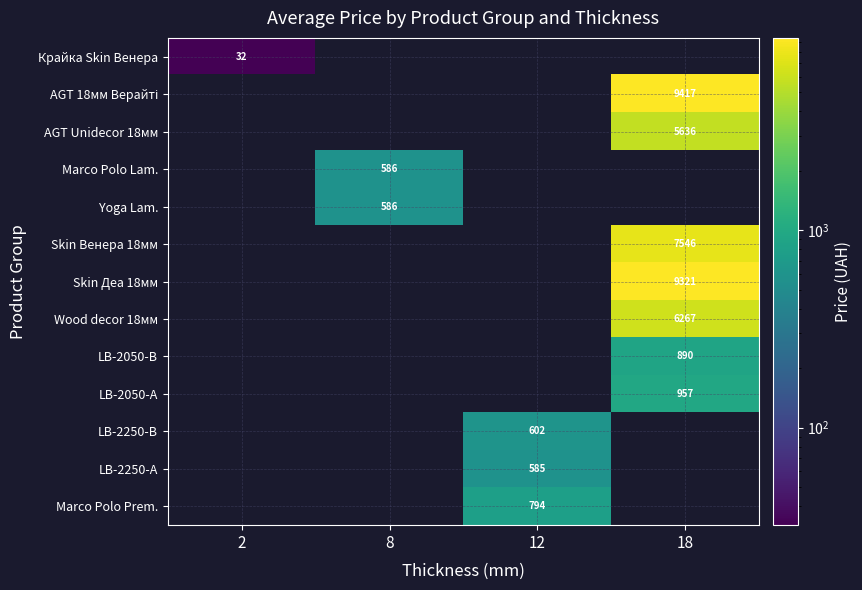

Count the number of categories in the chart.

4